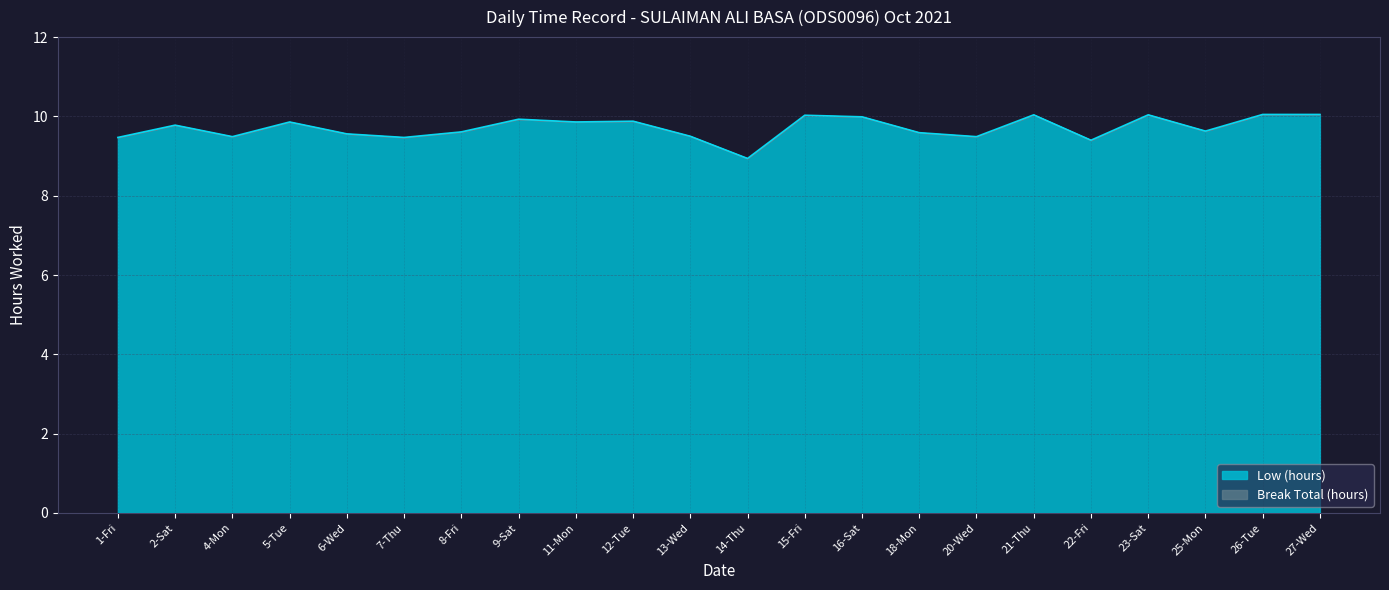

How many lines are shown in the chart?

1